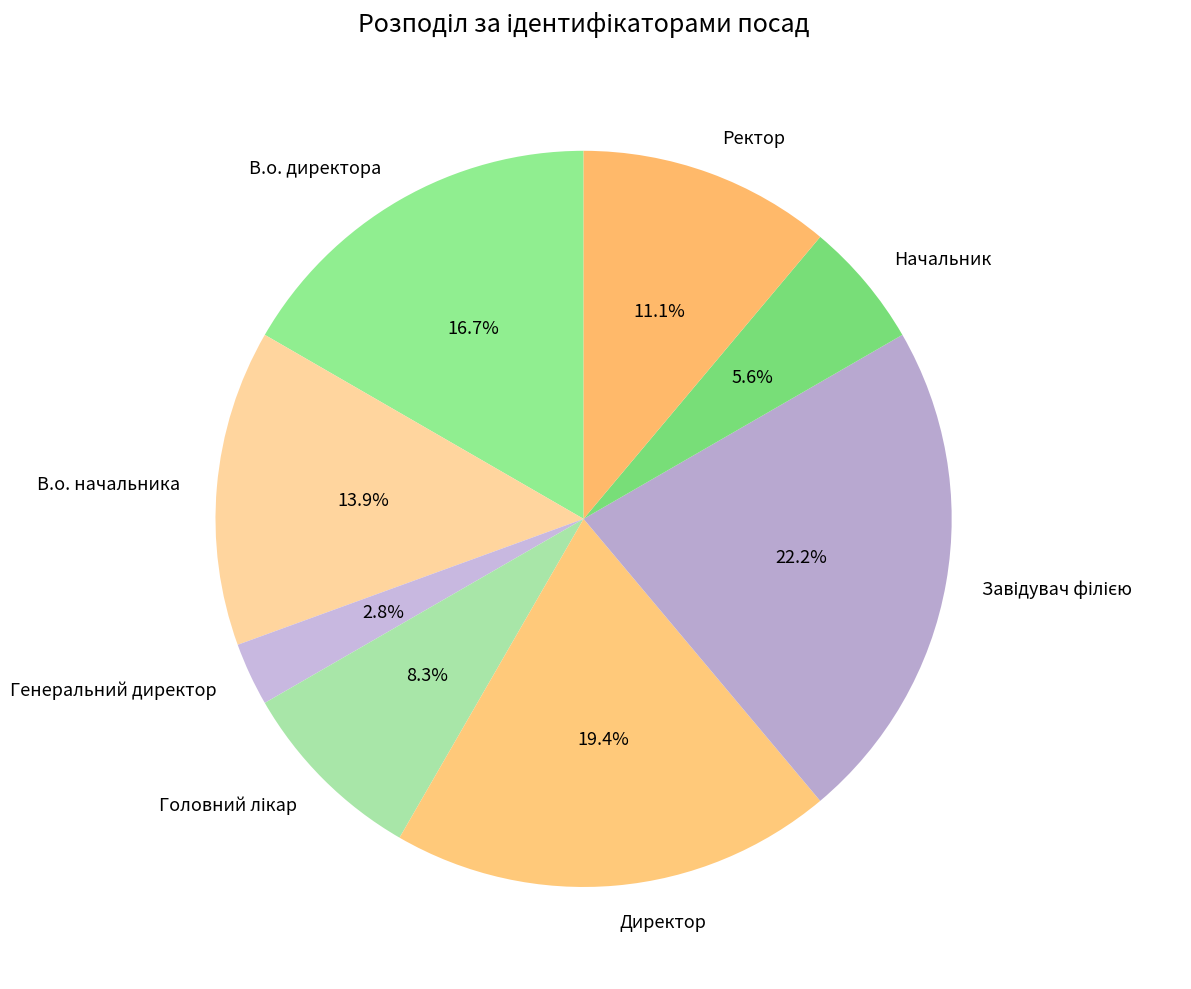

Is it true that Ректор is 26% of the pie?

False